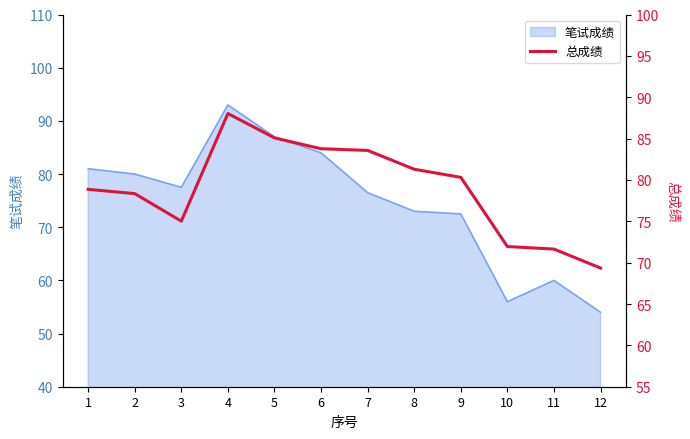

Is it true that the value at 12 is 102.5?

False